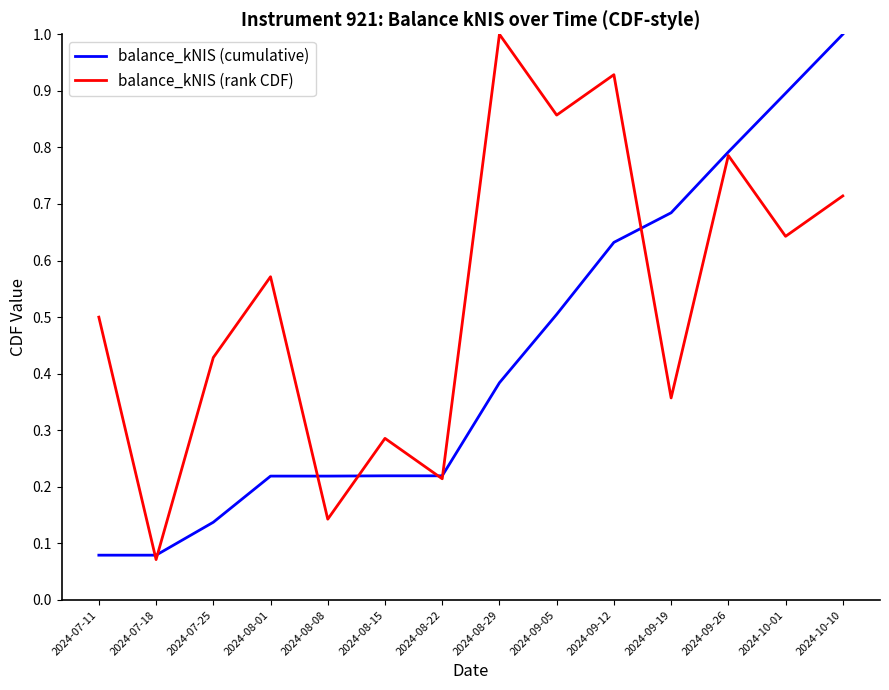

At 2024-09-05, list the series in order from smallest to largest.

balance_kNIS (cumulative), balance_kNIS (rank CDF)